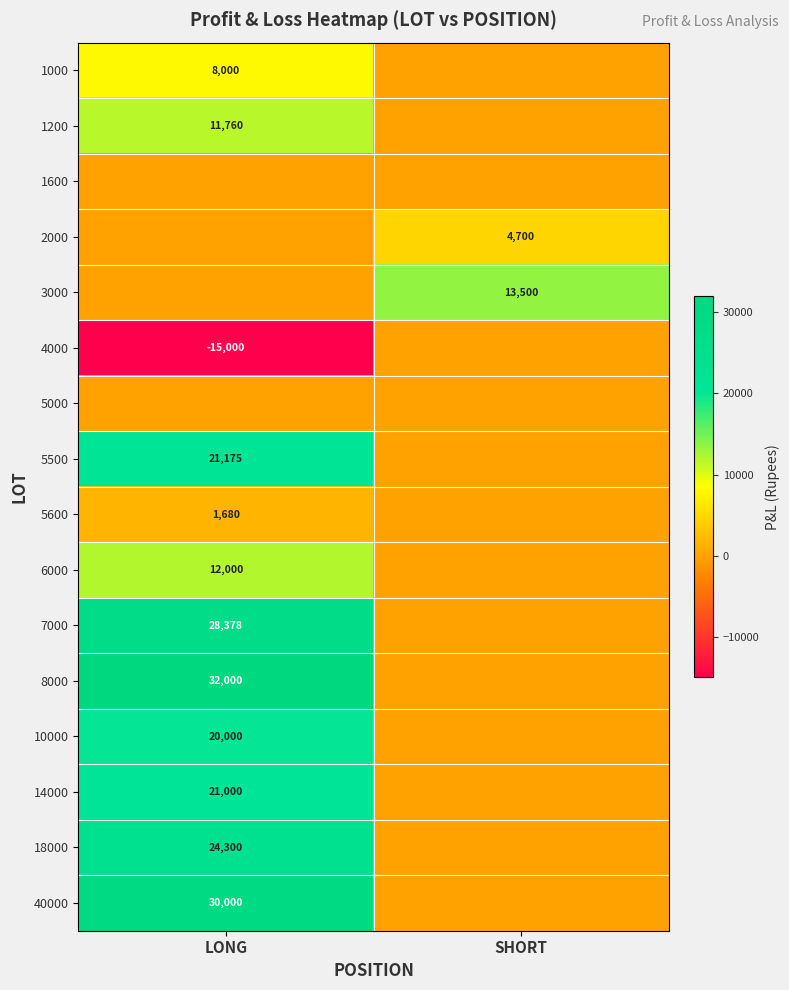

Is it true that 5600 equals 2883 at LONG?

False